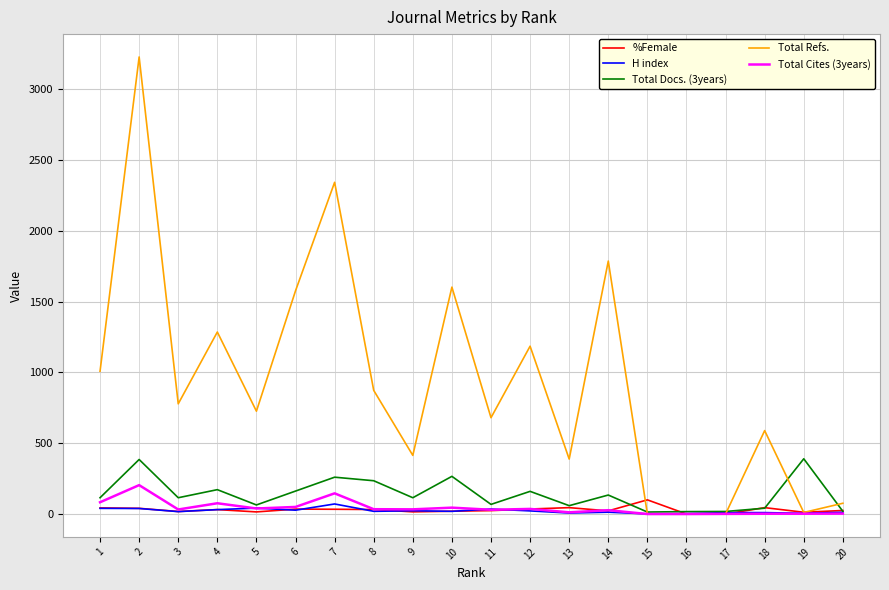

Where is the first local minimum for Total Refs.?

3